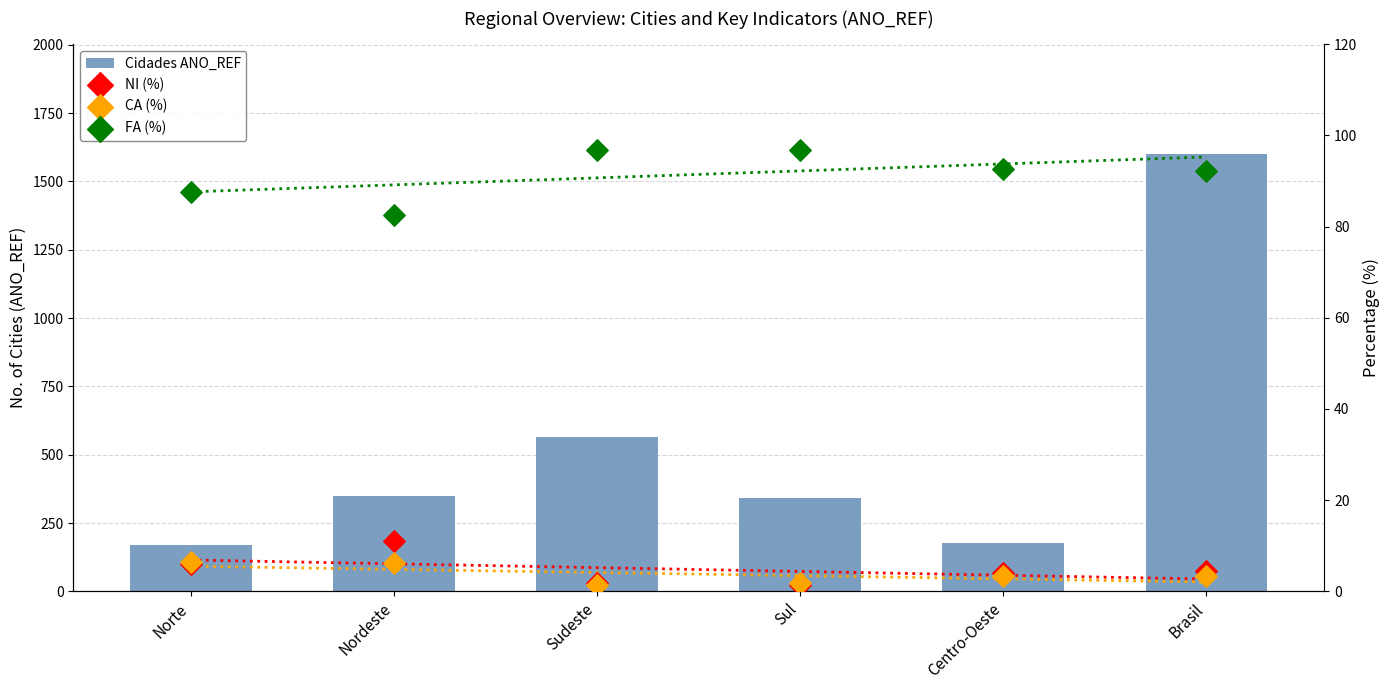

Which series contains the lowest Y value?

CA (%)